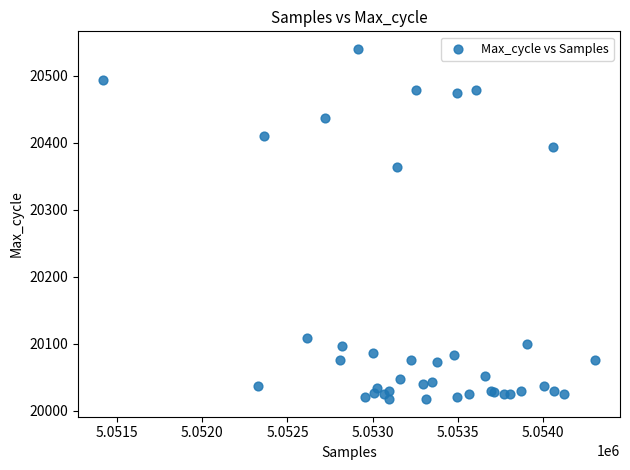

What Y value in the scatter plot is closest to 20278?

20364